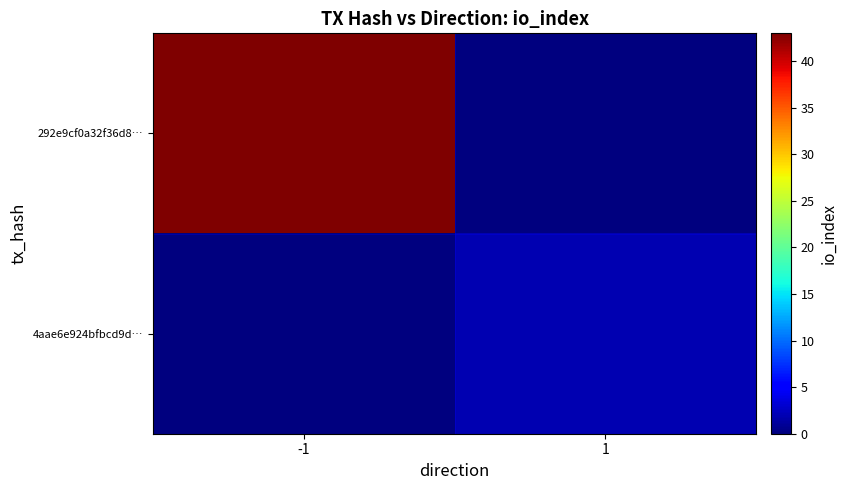

What is the spread (max minus min) of values at -1?

43